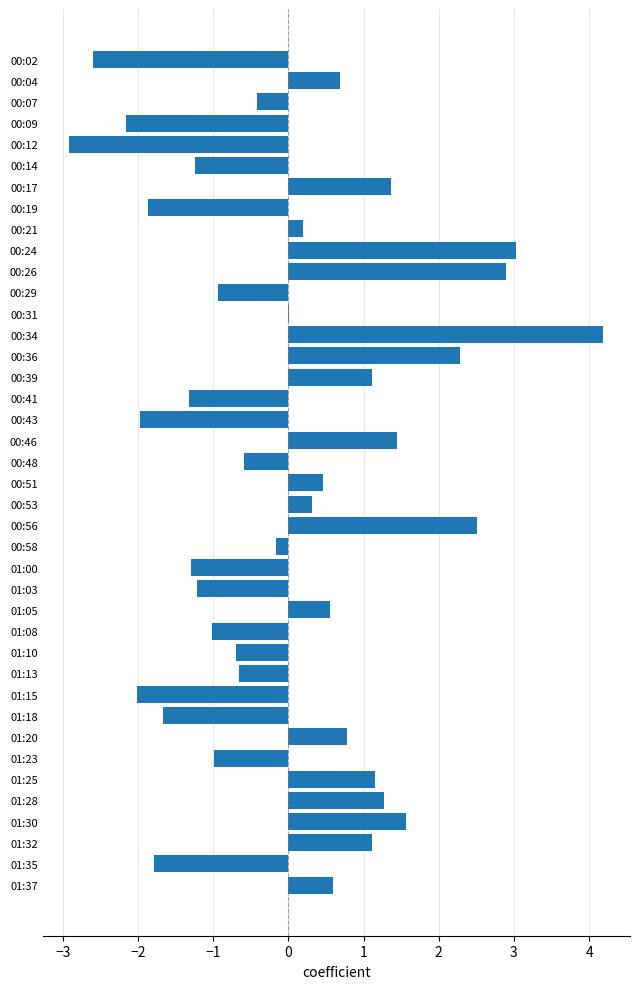

The value at 00:58 is -0.2. True or false?

True